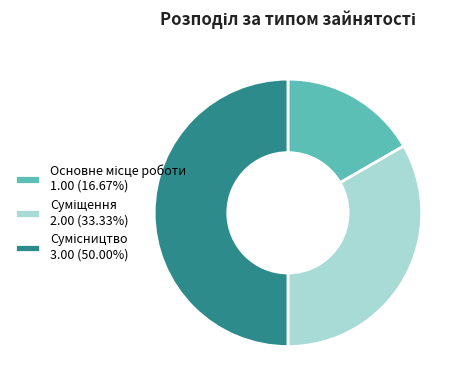

True or false: Основне місце роботи accounts for 17% of the total.

True